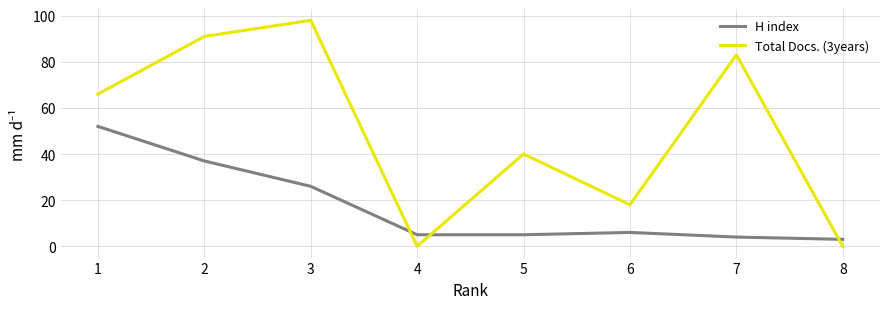

Reading left to right, extract all data points from this chart.

H index: 52	37	26	5	5	6	4	3
Total Docs. (3years): 66	91	98	0	40	18	83	0